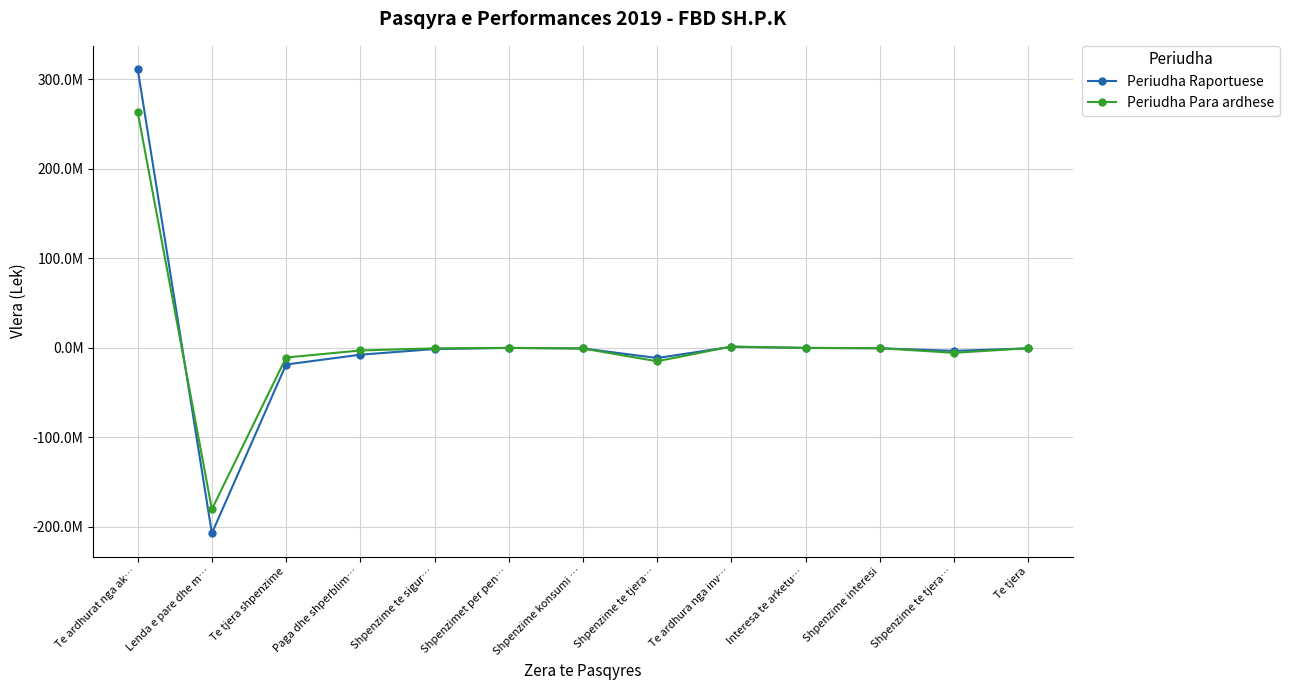

At which label does Periudha Raportuese reach its minimum?

Lenda e pare dhe m…